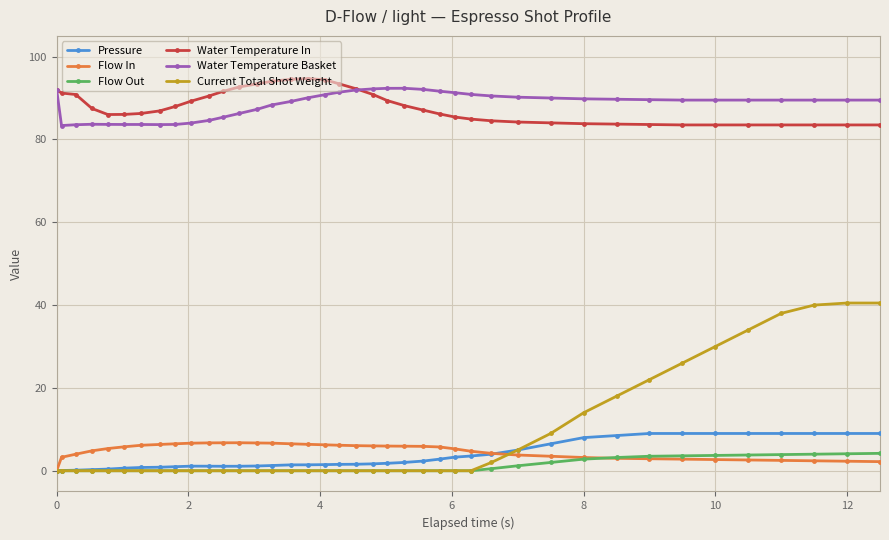

How many series are shown in this chart?

6